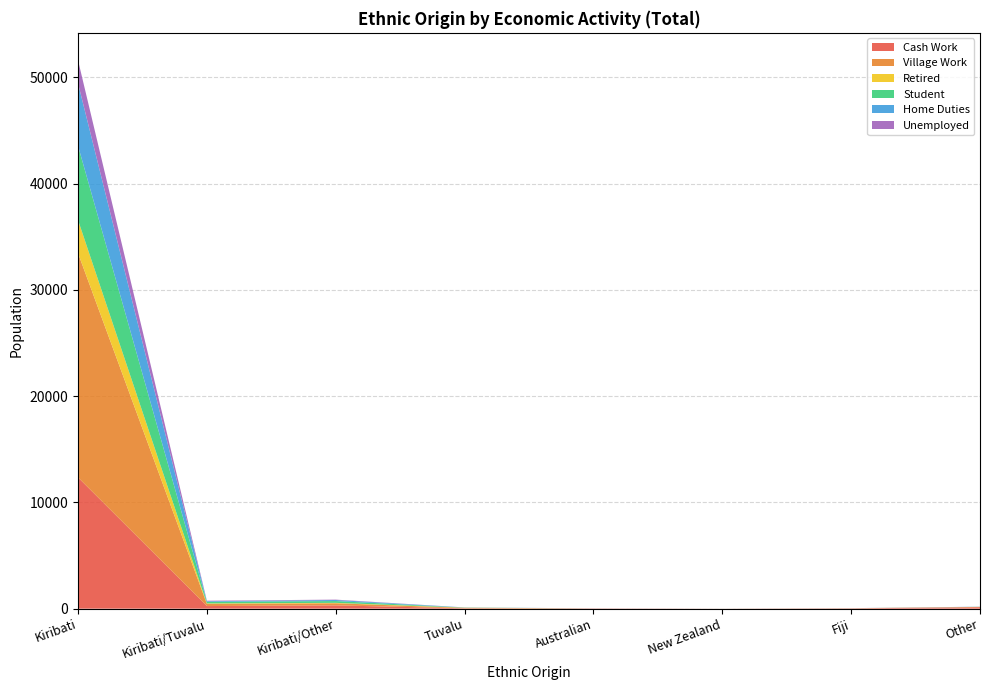

Reading left to right, list all the values displayed in this chart.

Cash Work: Kiribati=12349	Kiribati/Tuvalu=245	Kiribati/Other=309	Tuvalu=33	Australian=26	New Zealand=6	Fiji=30	Other=135
Village Work: Kiribati=21104	Kiribati/Tuvalu=202	Kiribati/Other=199	Tuvalu=38	Australian=2	New Zealand=2	Fiji=9	Other=26
Retired: Kiribati=3111	Kiribati/Tuvalu=47	Kiribati/Other=40	Tuvalu=20	Australian=0	New Zealand=1	Fiji=2	Other=6
Student: Kiribati=6988	Kiribati/Tuvalu=149	Kiribati/Other=168	Tuvalu=8	Australian=1	New Zealand=0	Fiji=2	Other=7
Home Duties: Kiribati=5886	Kiribati/Tuvalu=59	Kiribati/Other=100	Tuvalu=15	Australian=3	New Zealand=2	Fiji=3	Other=9
Unemployed: Kiribati=2163	Kiribati/Tuvalu=45	Kiribati/Other=35	Tuvalu=3	Australian=0	New Zealand=0	Fiji=3	Other=5